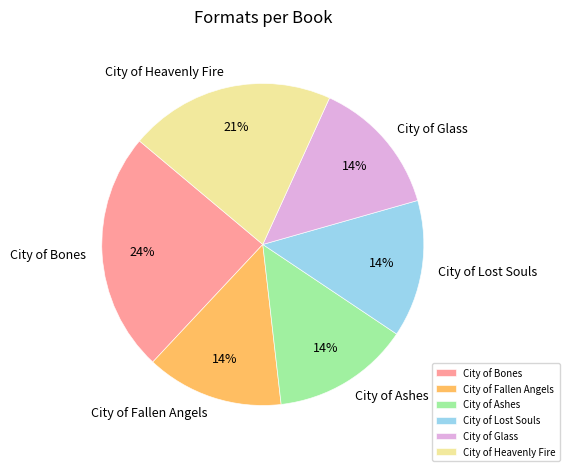

Does City of Glass represent more than half of the total?

No